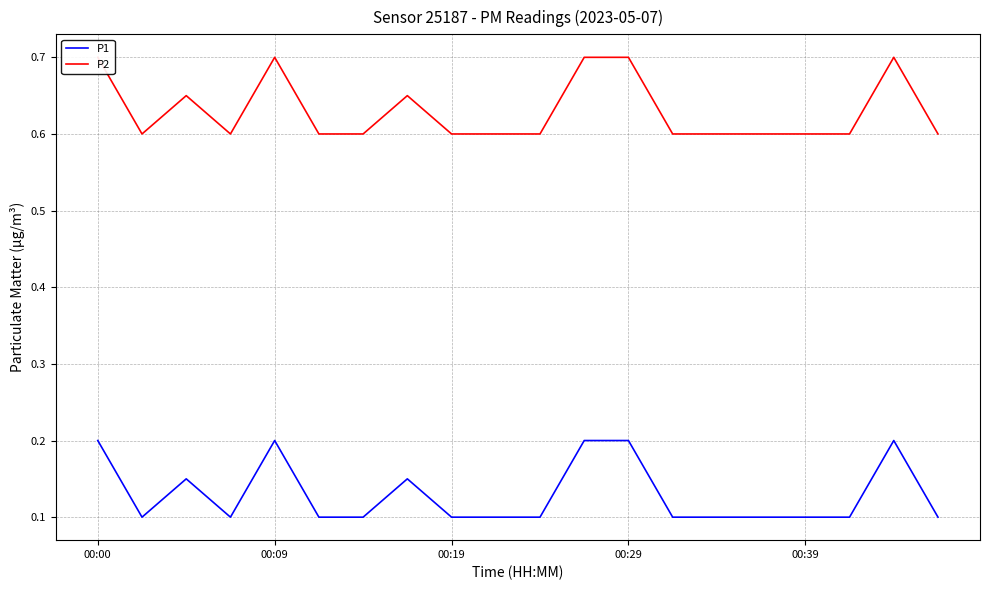

The P1 series shows 0.1 at 00:29. True or false?

False